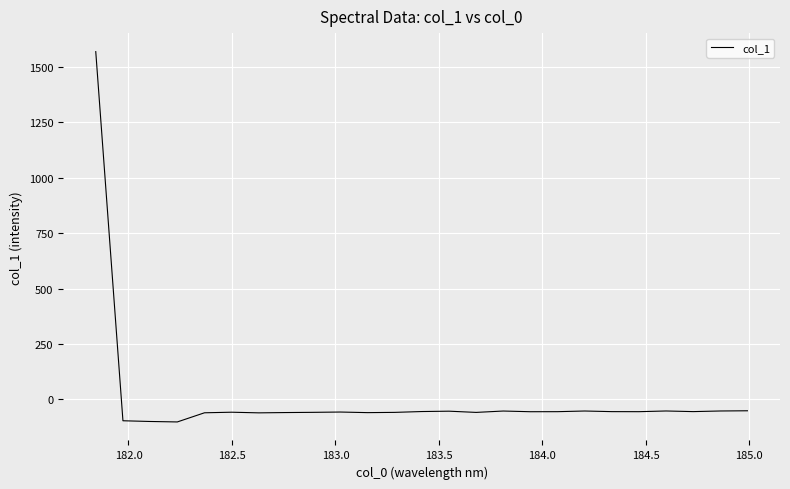

What is the difference between the maximum and minimum values?

1670.5